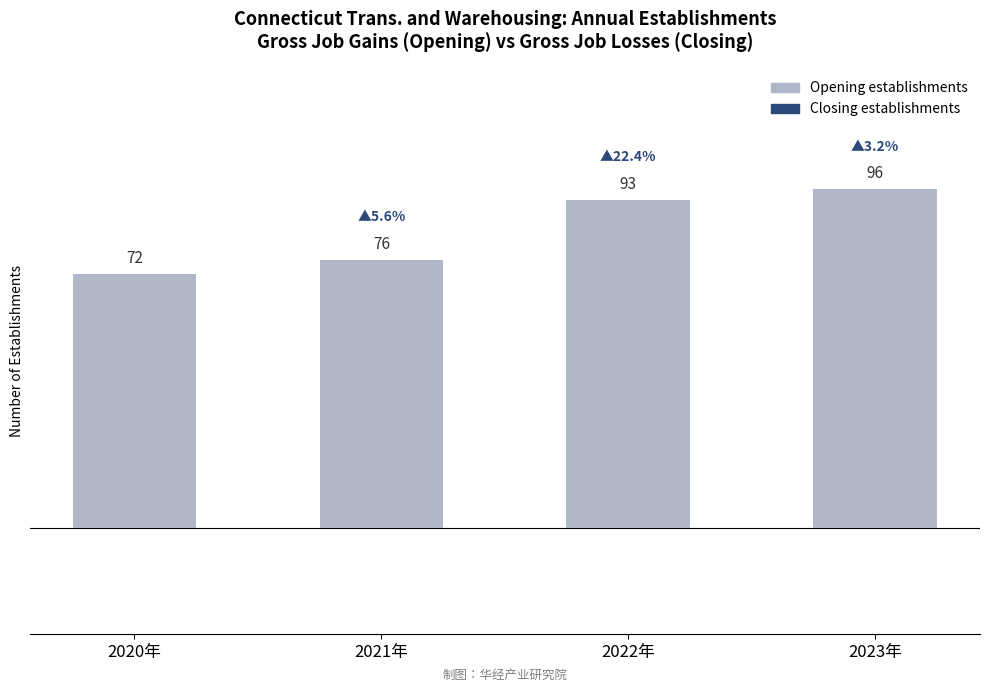

The value at 2021年 is 76. True or false?

True